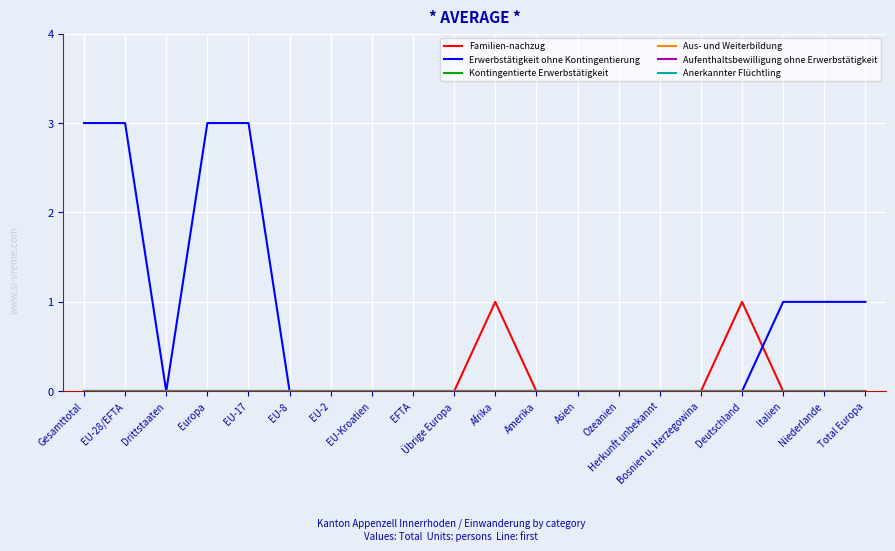

What is the sum of the Familien-nachzug values at Italien and Afrika?

1